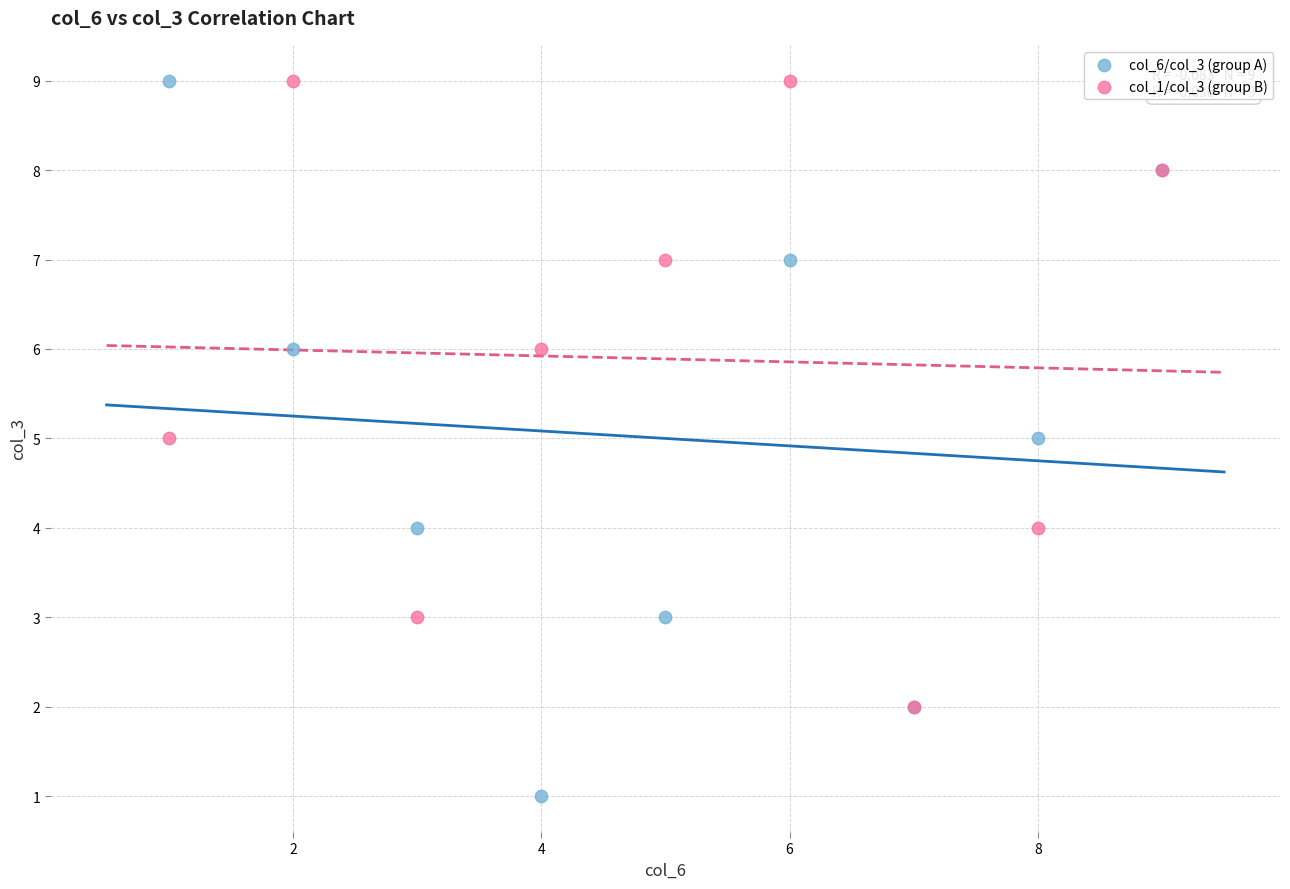

Which series contains the lowest Y value?

col_6/col_3 (group A)